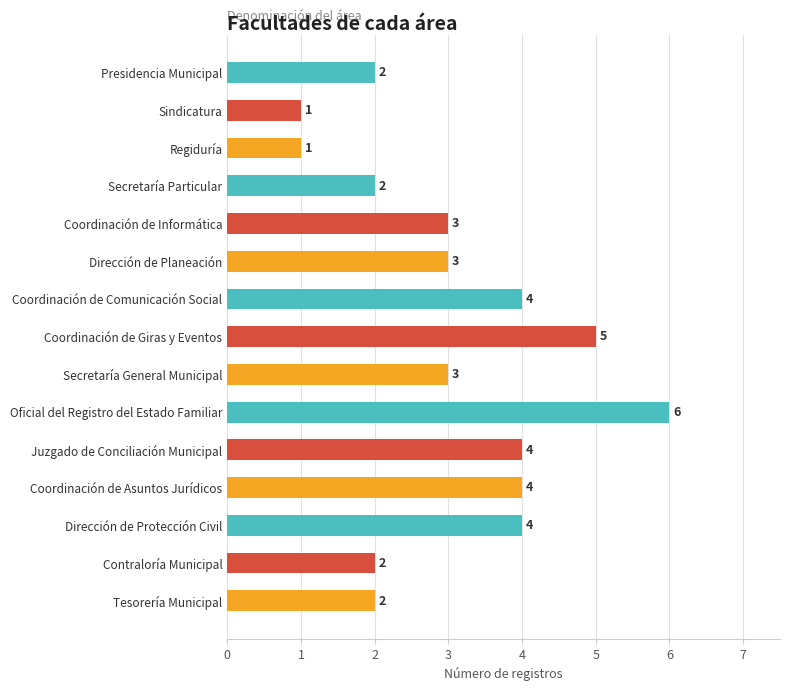

How many bars are there in total?

15